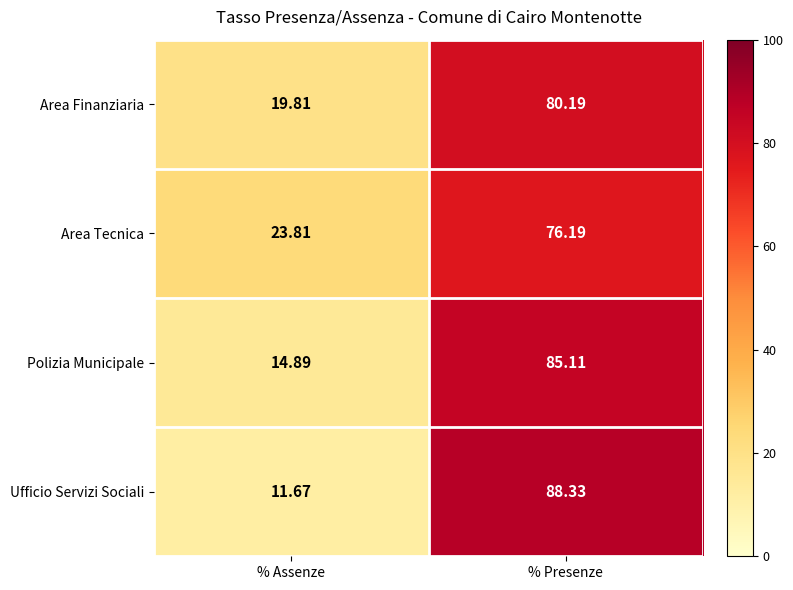

Rank the categories by Area Tecnica value from highest to lowest.

% Presenze, % Assenze